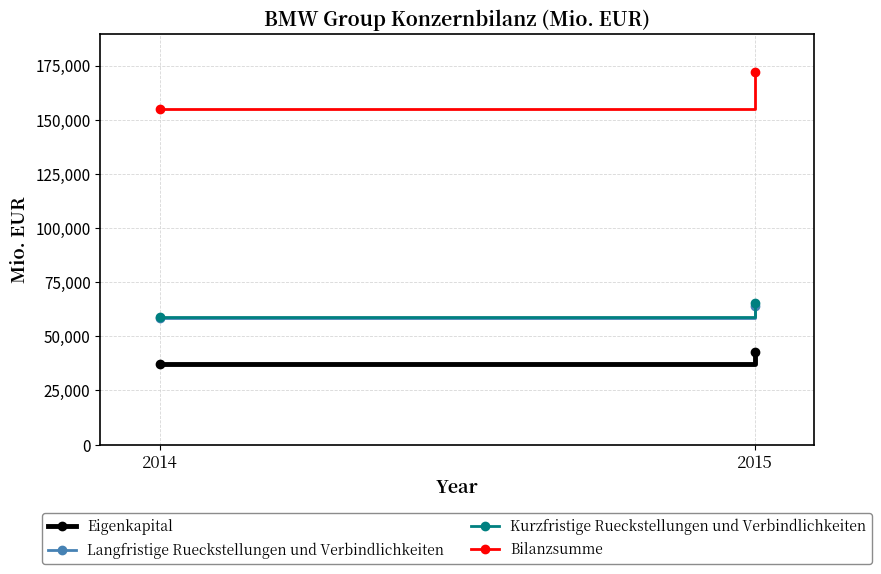

Reading left to right, what are all the values shown in this chart?

Eigenkapital: 37437	42764
Langfristige Rueckstellungen und Verbindlichkeiten: 58288	63819
Kurzfristige Rueckstellungen und Verbindlichkeiten: 59078	65591
Bilanzsumme: 154803	172174